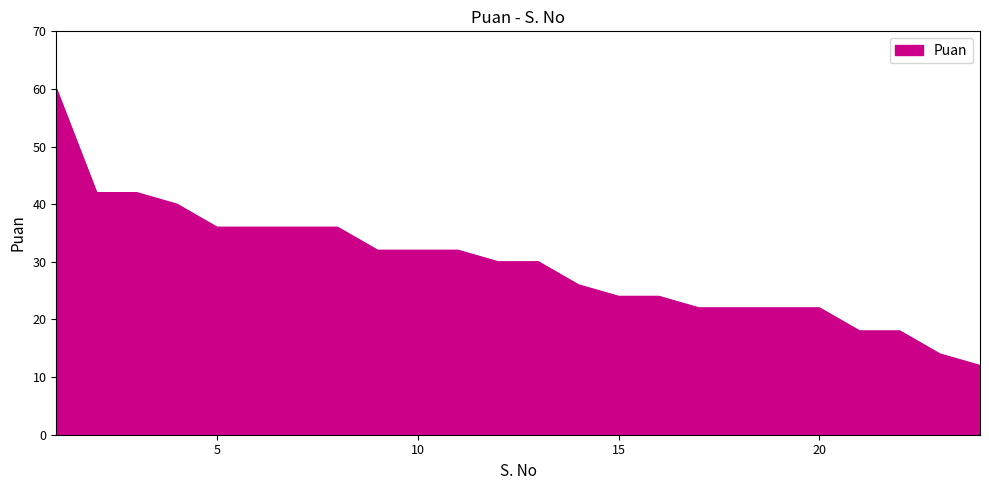

What is the smallest value displayed?

12